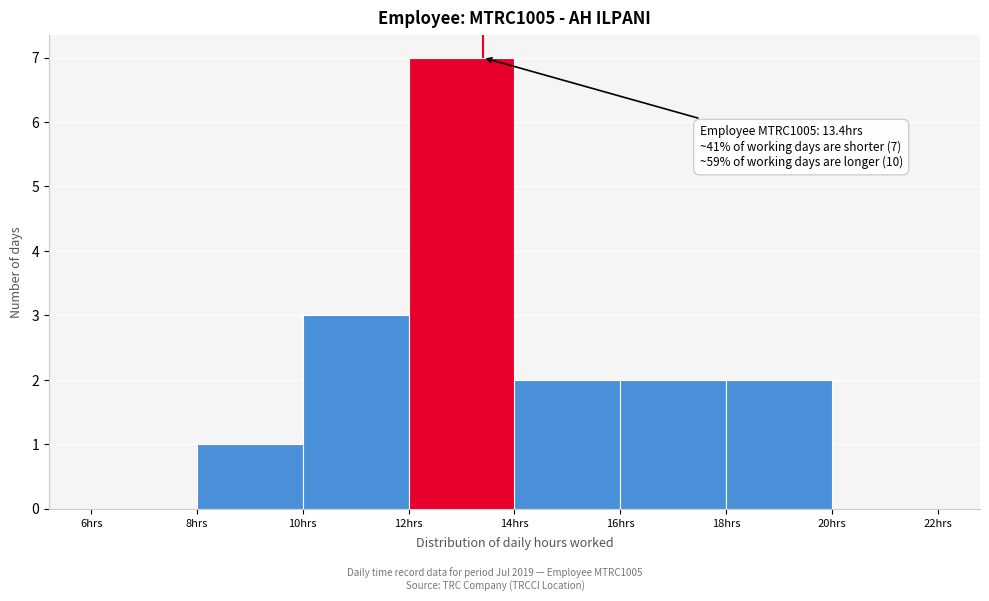

Over which range of the x-axis is the bar tallest?

12 to 14